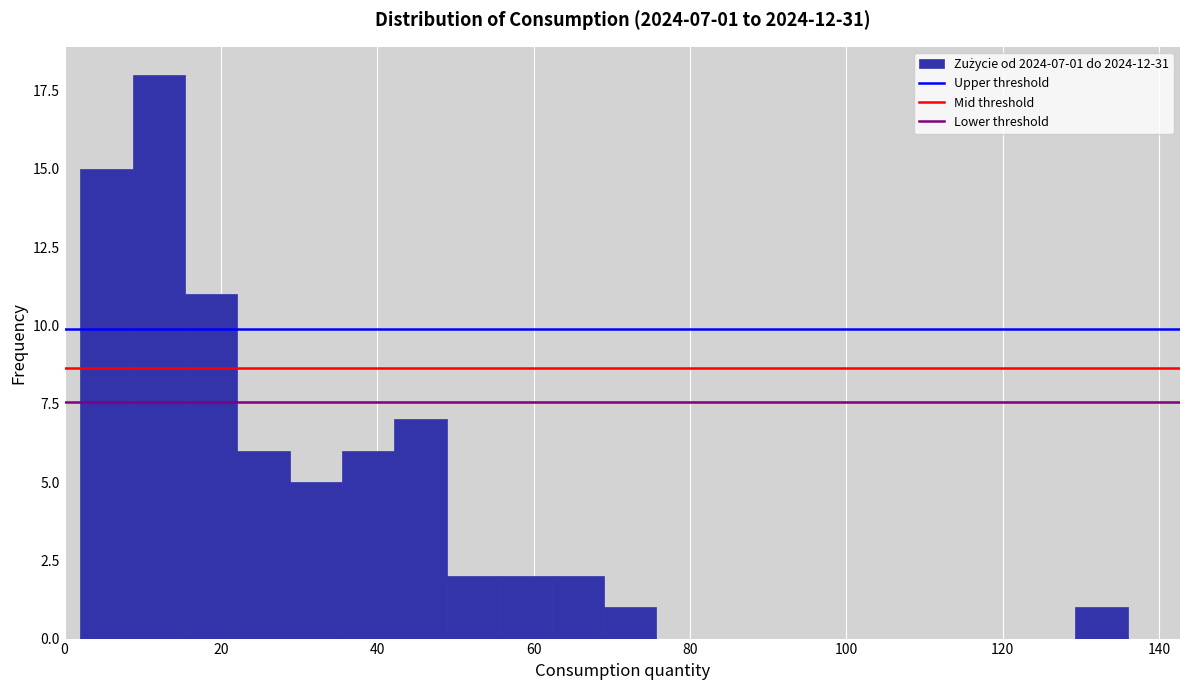

Around what value on the x-axis is the tallest bar? Give the approximate position of its centre, as read against the axis.

12